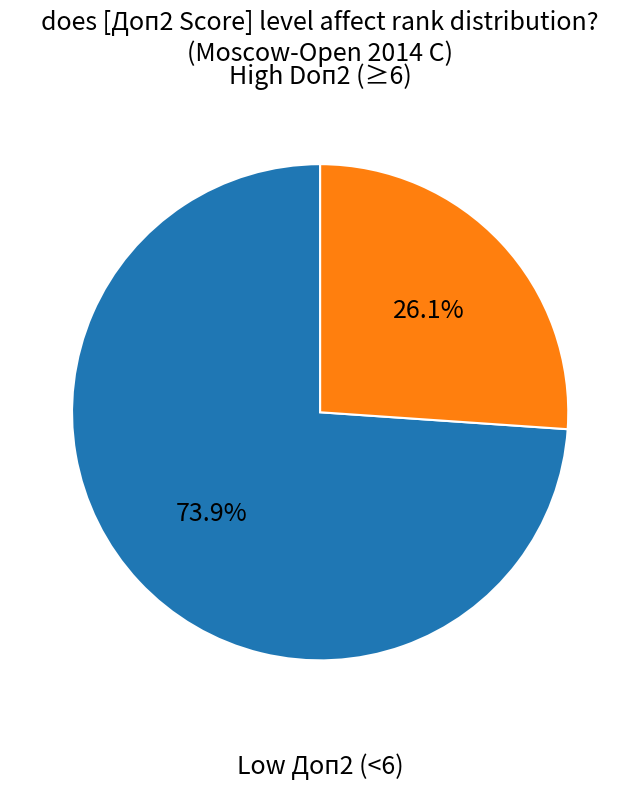

Count the number of slices in the pie.

2